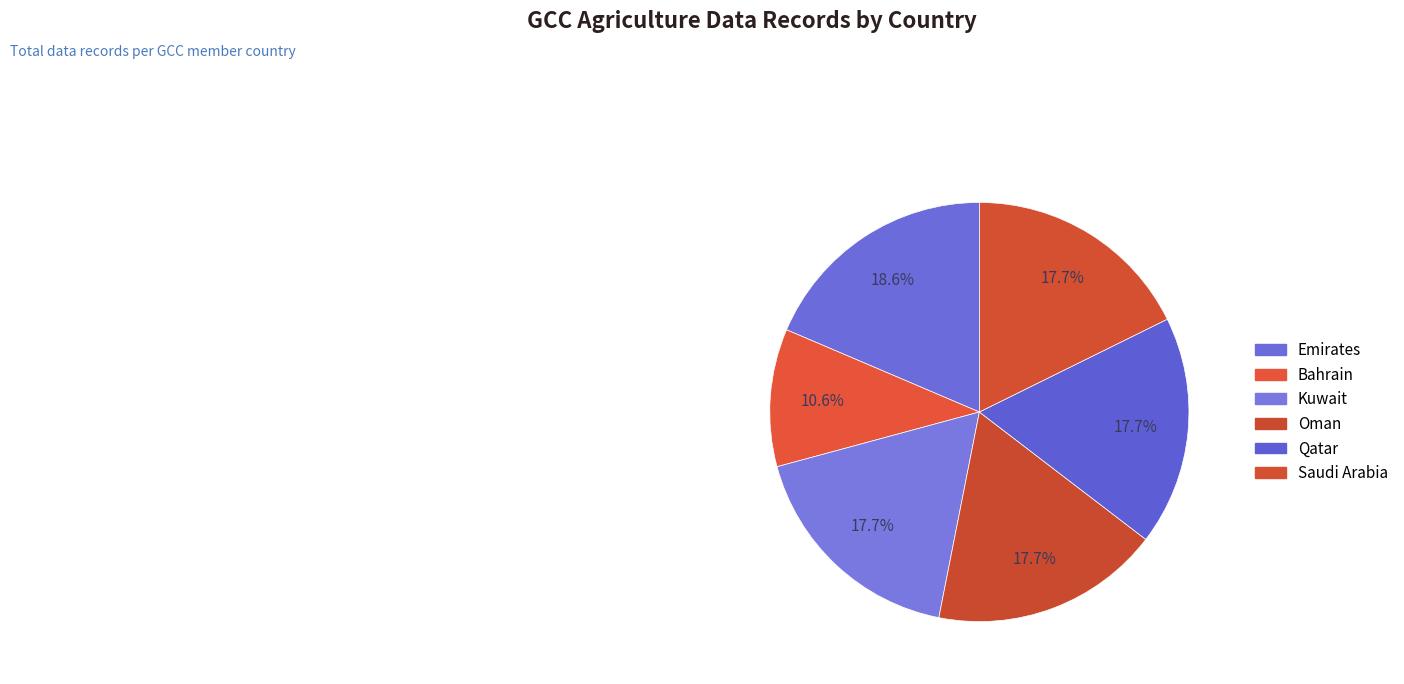

How many segments does this pie chart have?

6